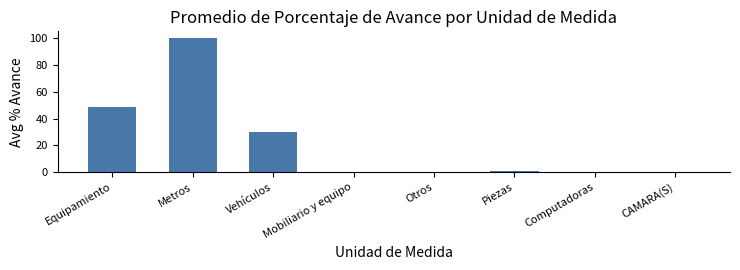

Is it true that the value at Computadoras is -65.8?

False